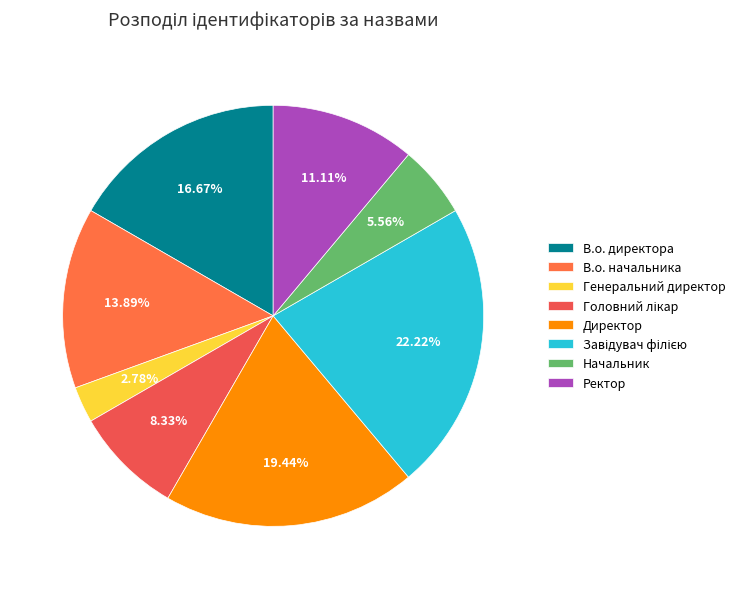

How many slices are in this pie chart?

8